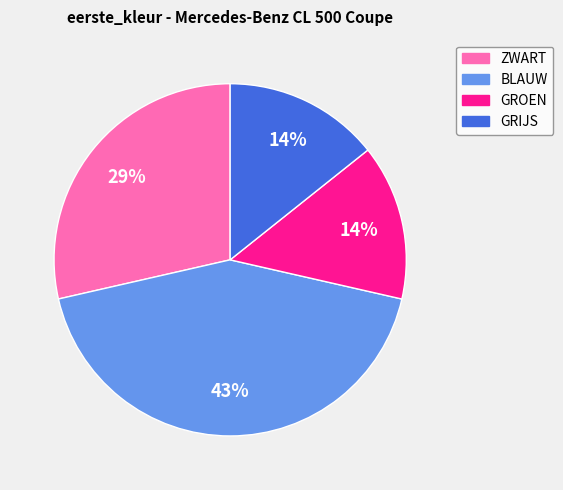

To the nearest percent, what portion does GROEN represent?

14%